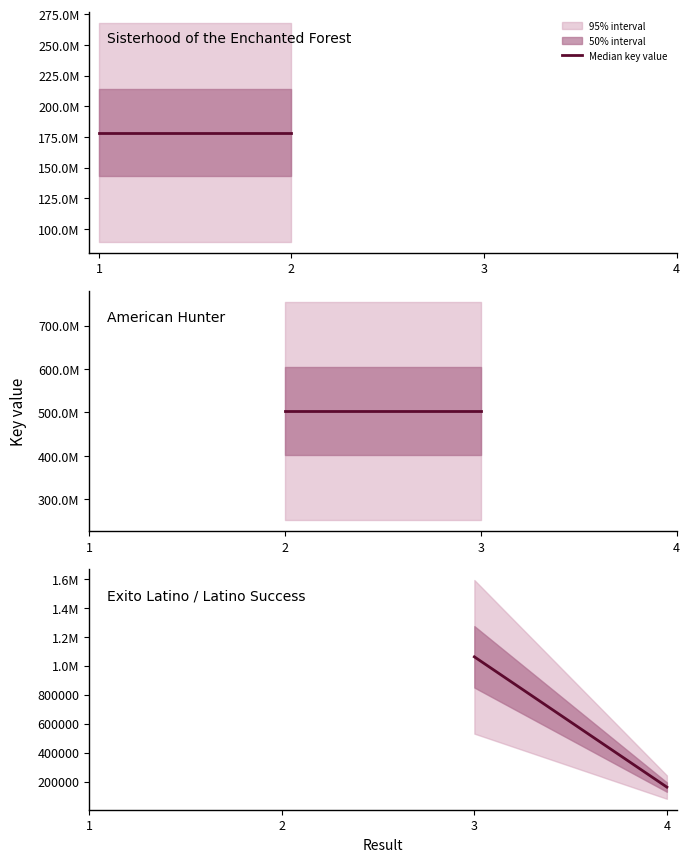

Which has a higher value, 4 or 3?

3